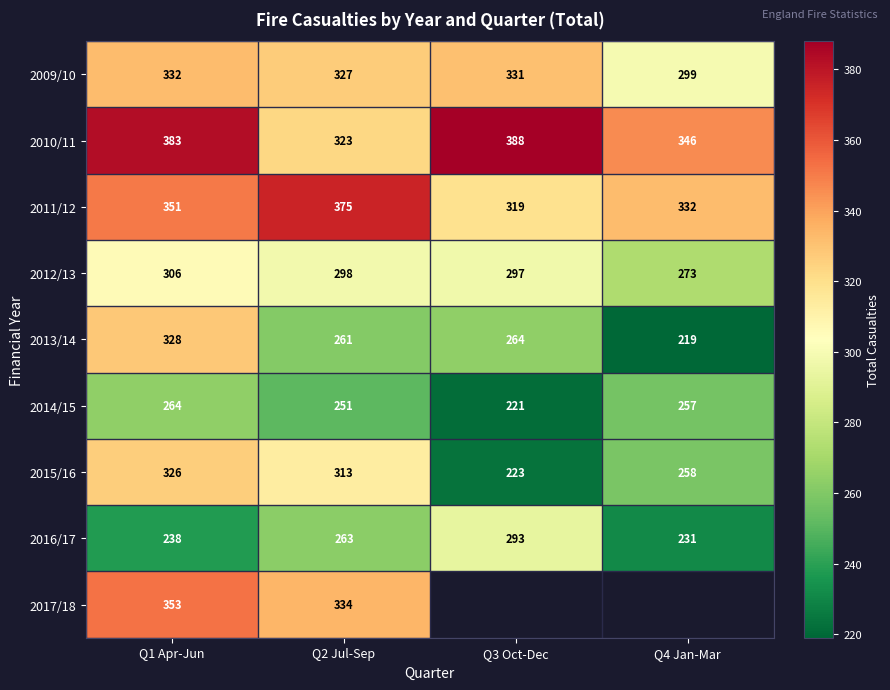

What is the difference between the maximum and minimum values in the 2014/15 series?

43